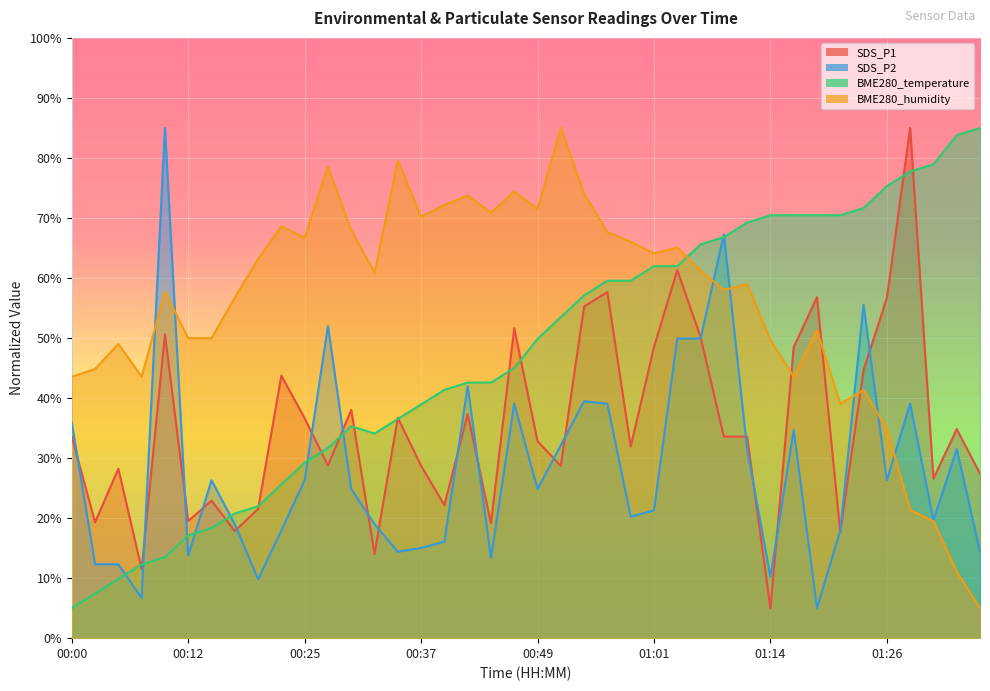

Count the number of data series in this chart.

4